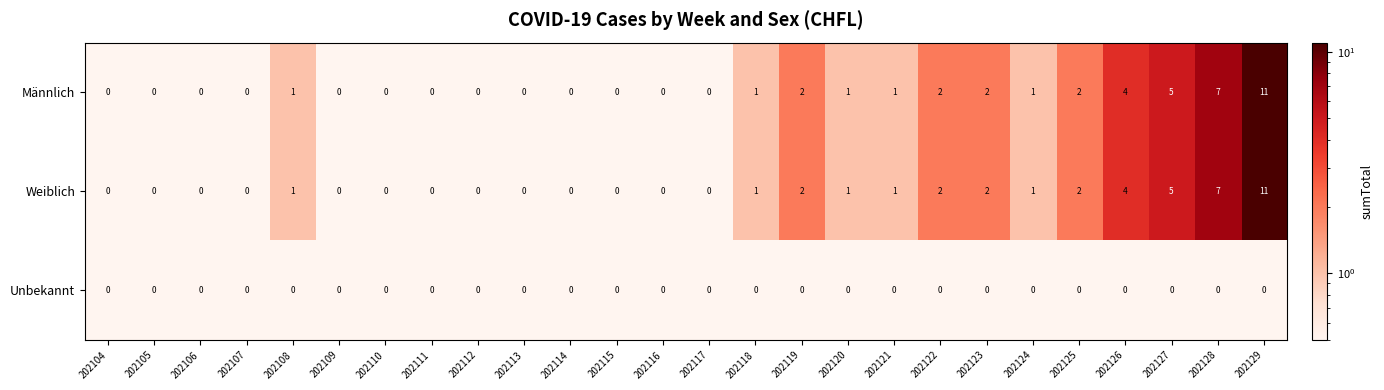

Which category has the highest value in the Männlich series?

202129